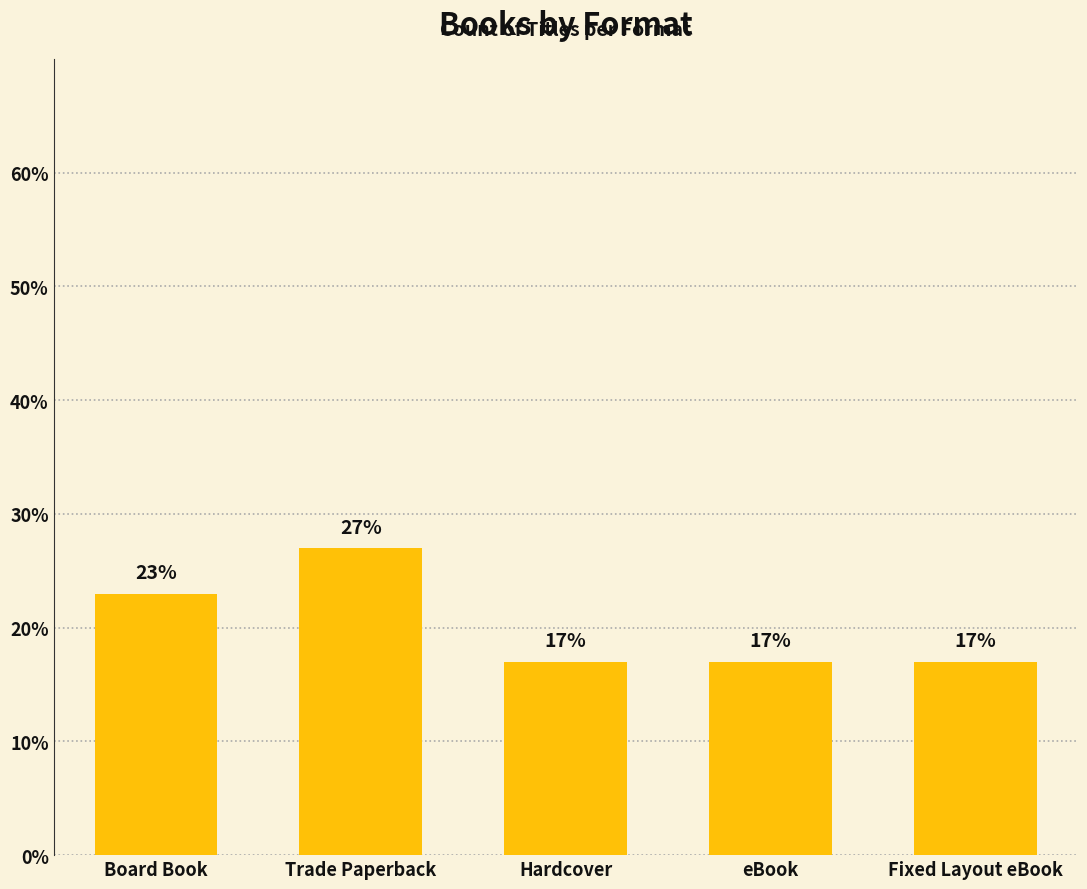

What is the minimum value shown in the chart?

17